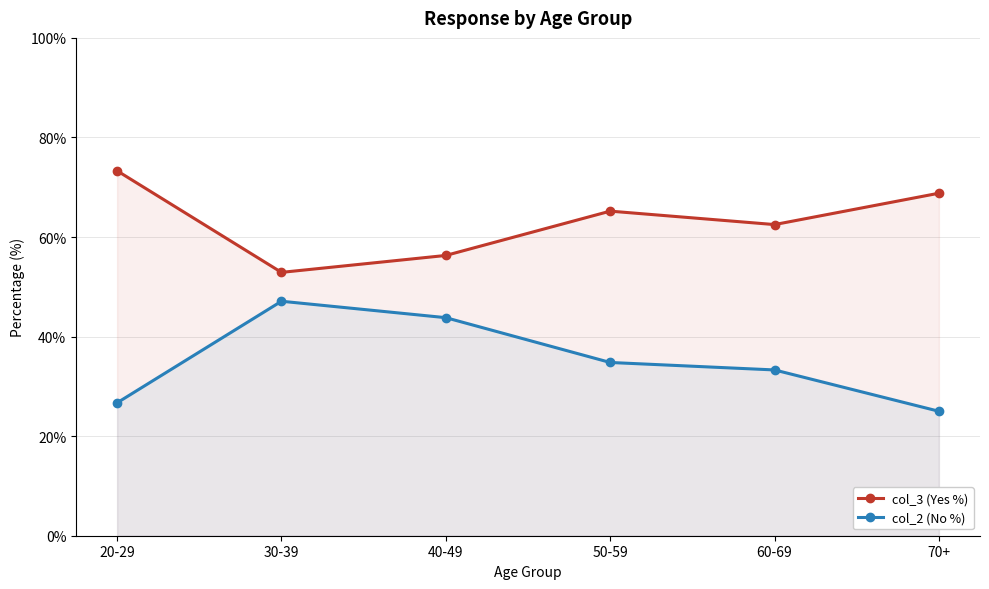

Which has a higher value, 60-69 or 50-59?

50-59